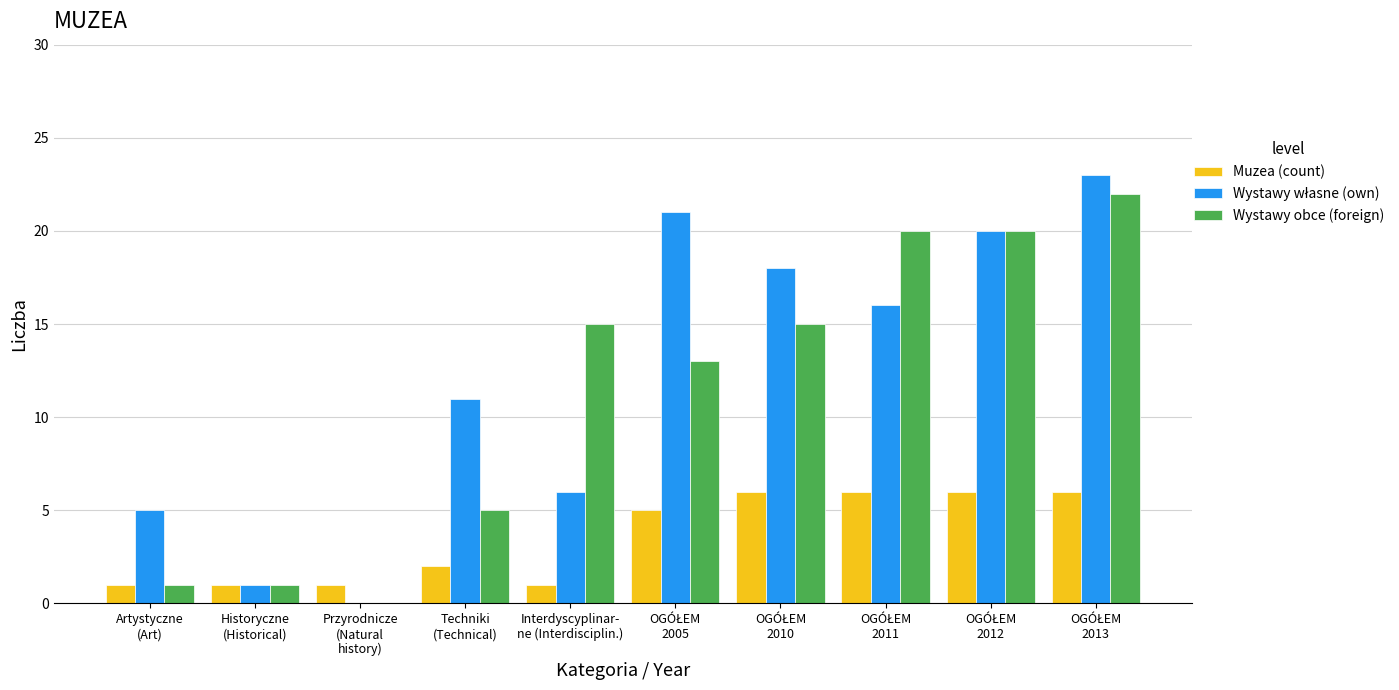

What is the sum of all Muzea (count) values?

35